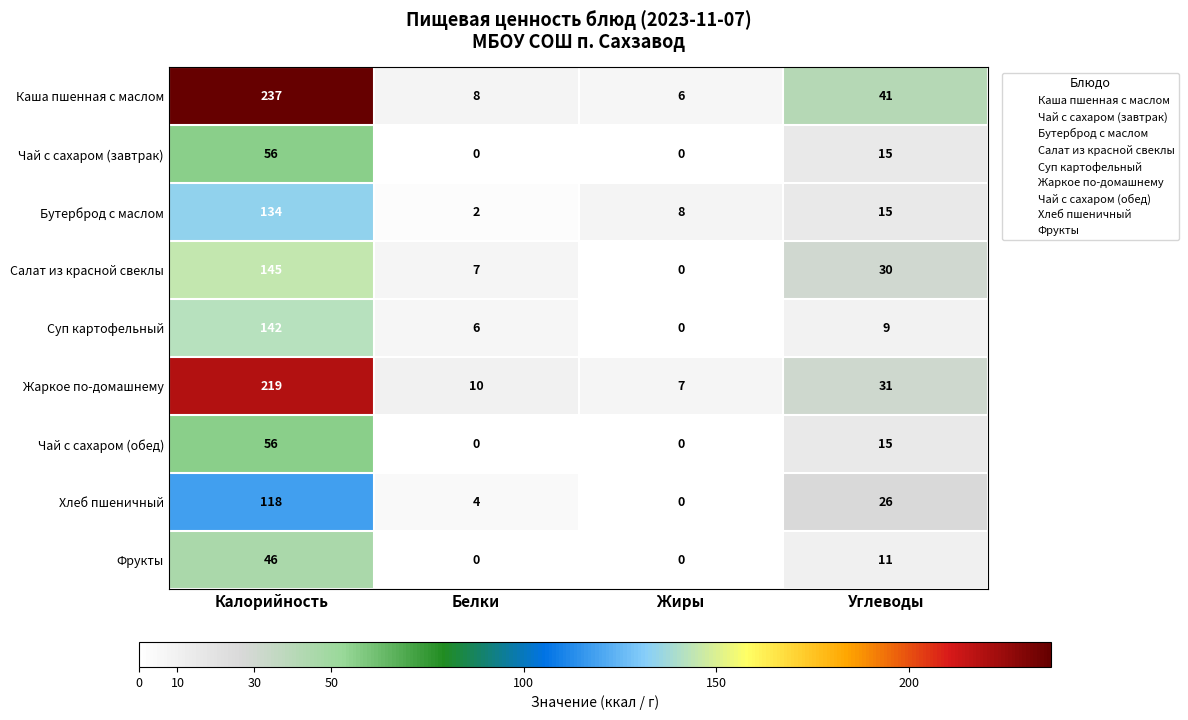

Is the value of Жаркое по-домашнему at Углеводы greater than the value of Салат из красной свеклы at Калорийность?

No